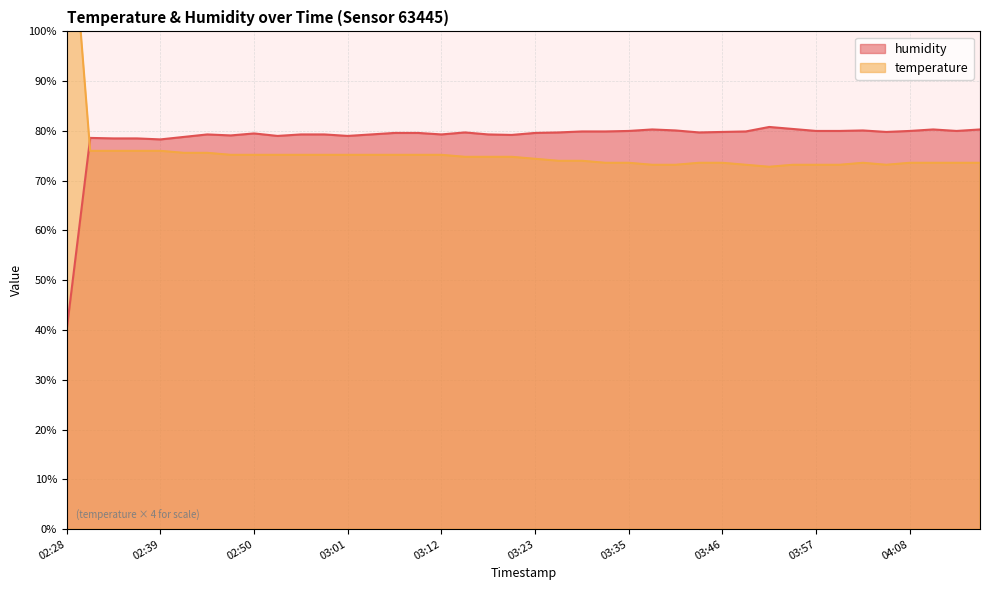

How many data points in humidity are less than 79?

6